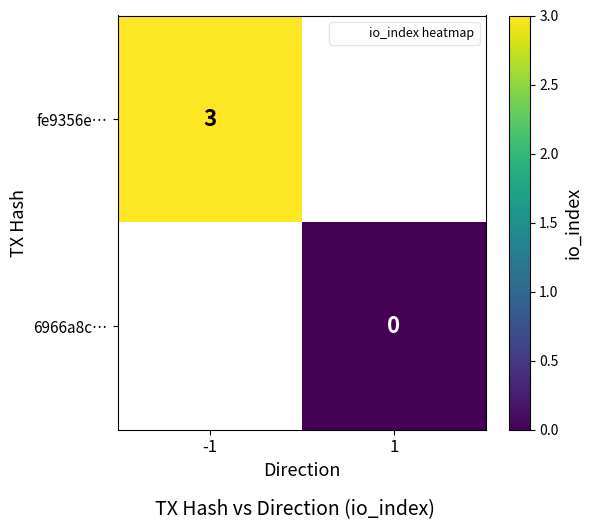

At which label does fe9356e… reach its peak?

-1